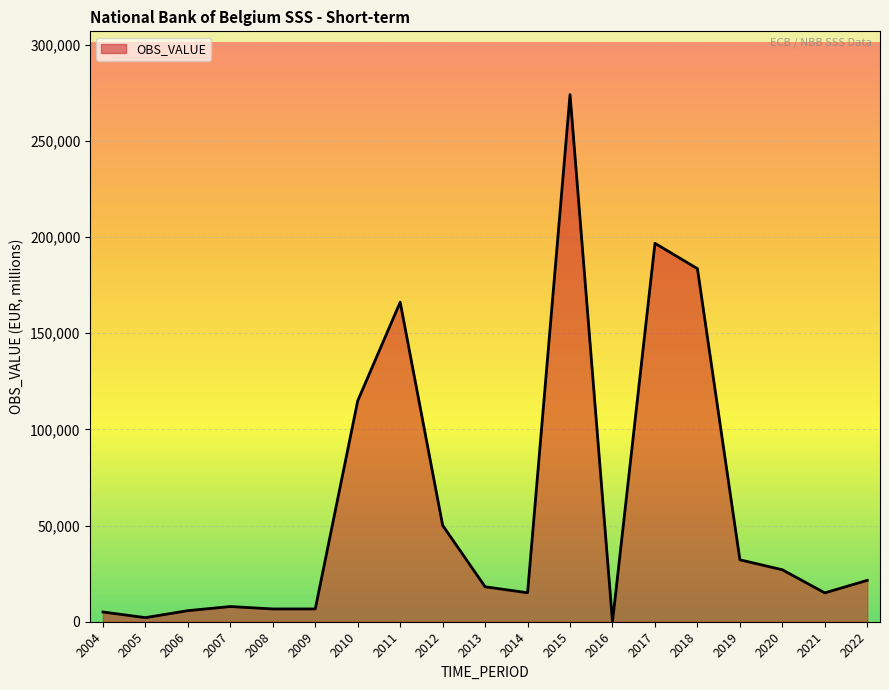

What is the difference between the second highest and minimum values?

196724